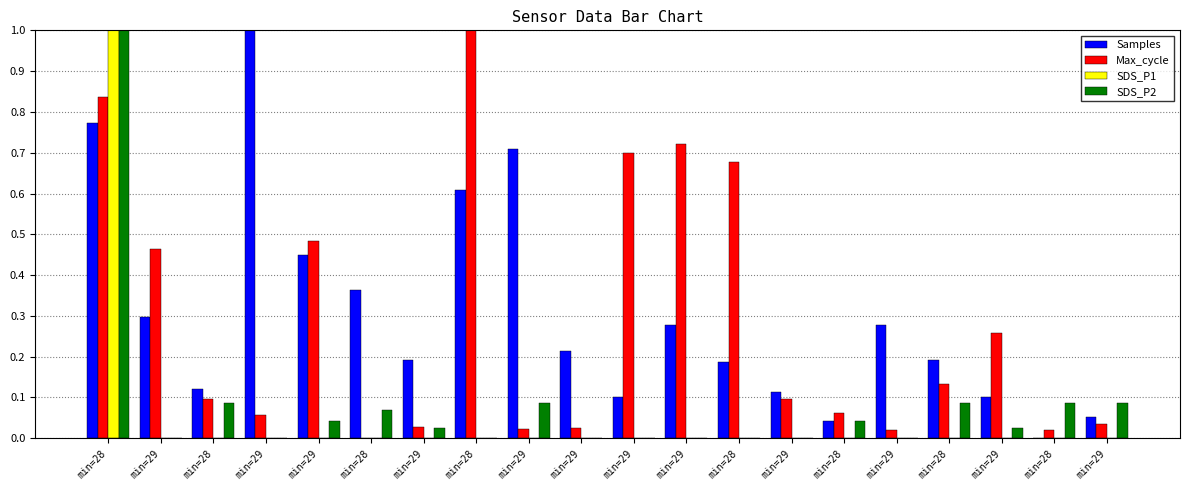

Between min=29 and min=28, which series saw the biggest shift?

Samples